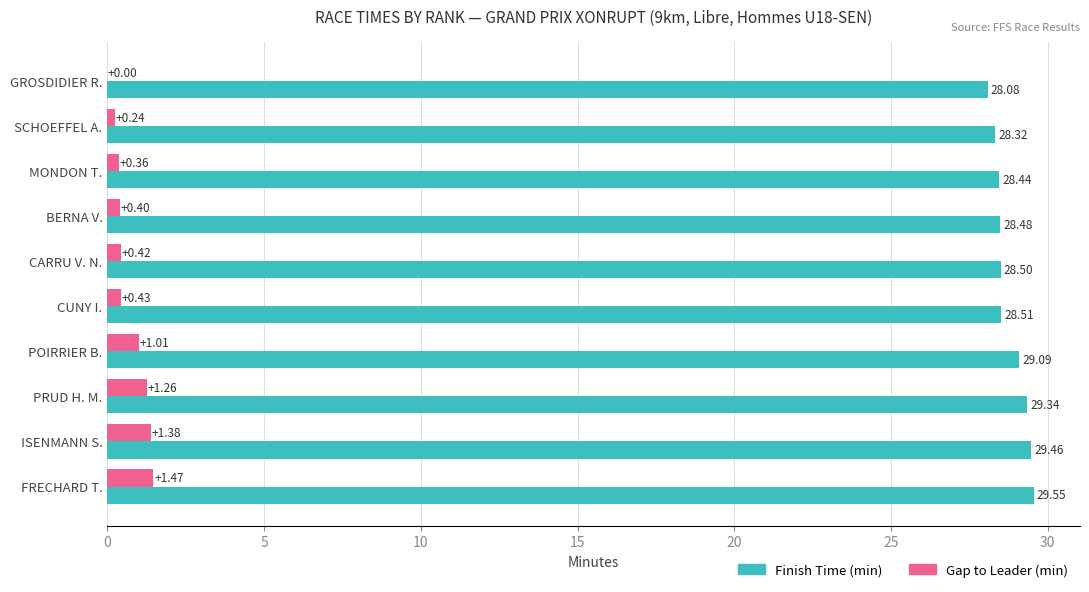

Where is Finish Time (min) nearest to the value 28?

GROSDIDIER R.